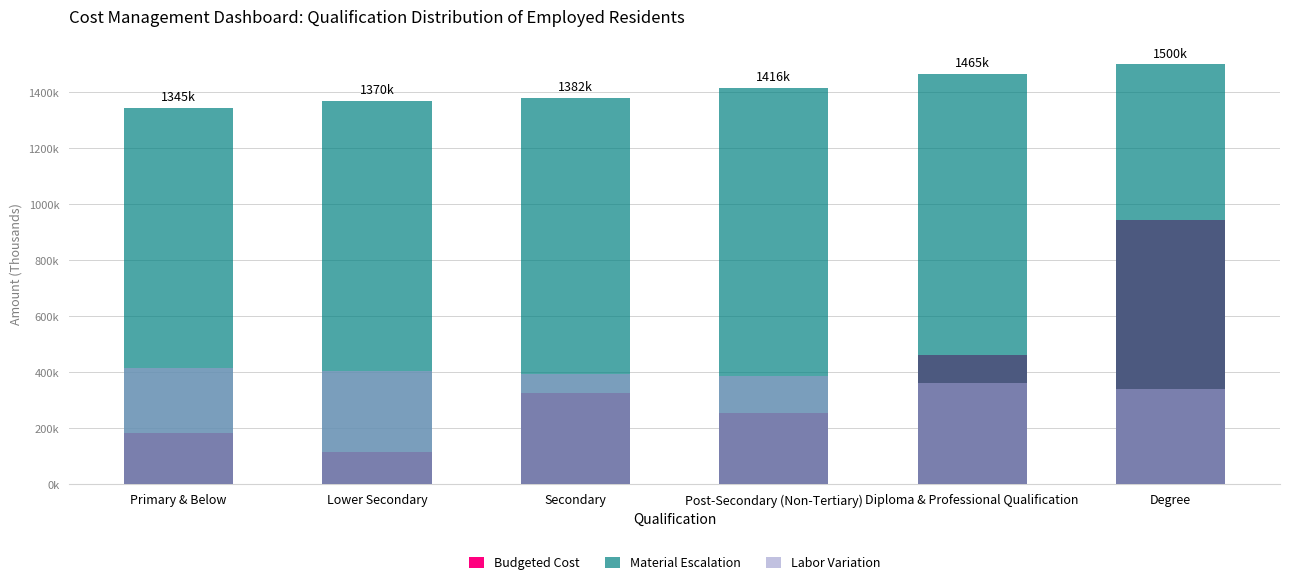

What is the label of the 2nd bar from the right?

Diploma & Professional Qualification